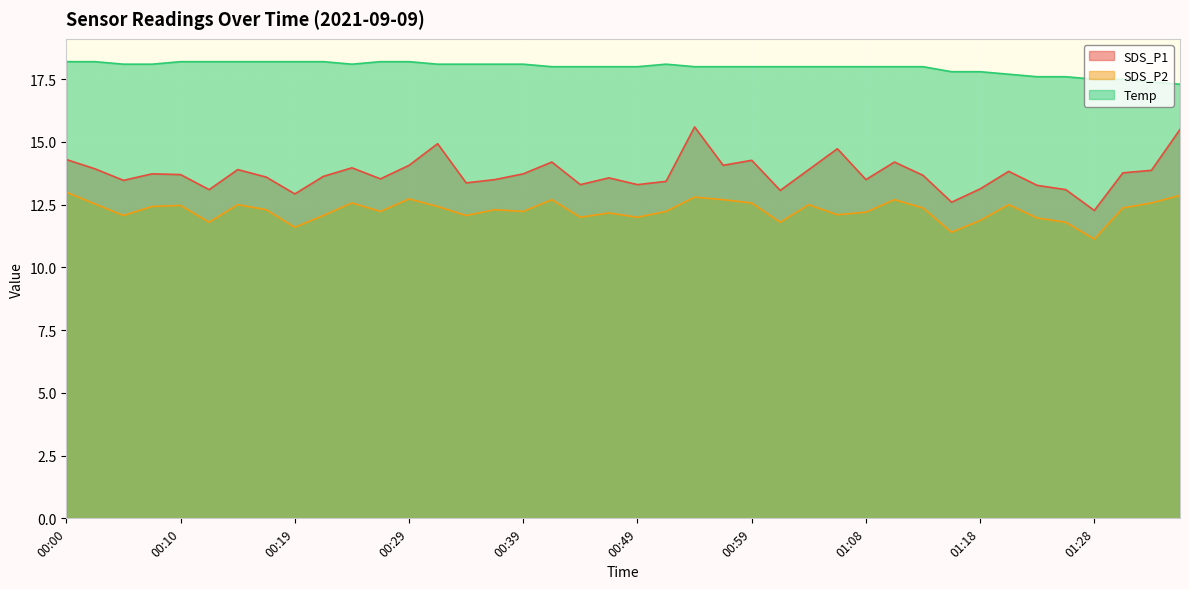

What position from the right is 00:51?

19